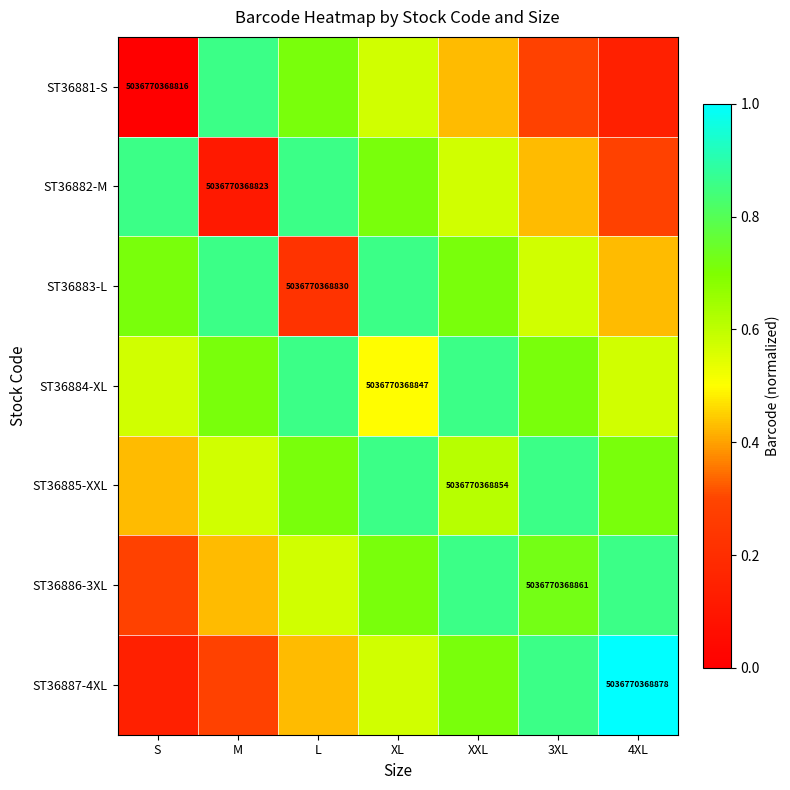

At which category is the sum across all series the highest?

XL